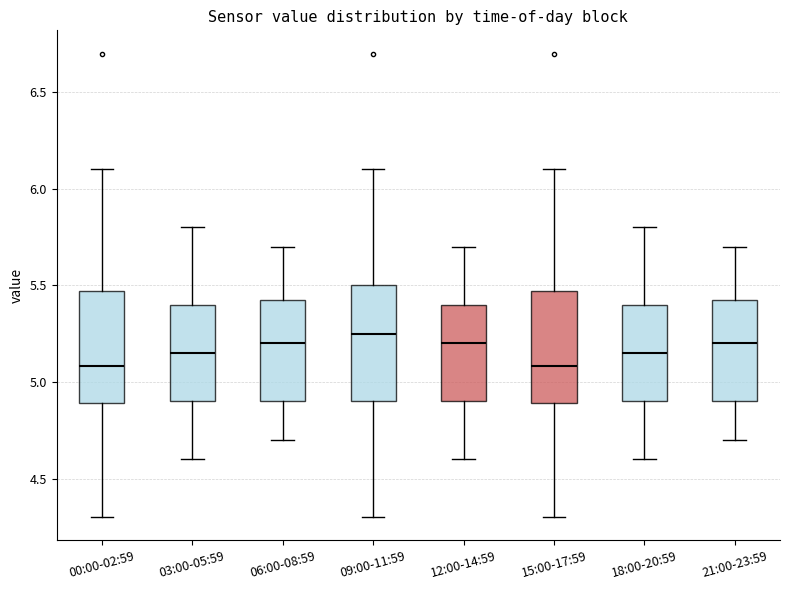

Where is the upper edge of the box for 03:00-05:59 on the y-axis? The values are not printed on the chart, so give them approximately, as read against the axis.

5.40